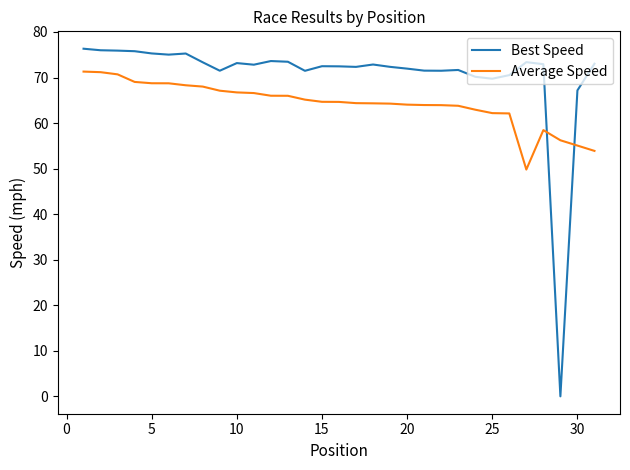

What is the greatest value displayed?

76.3